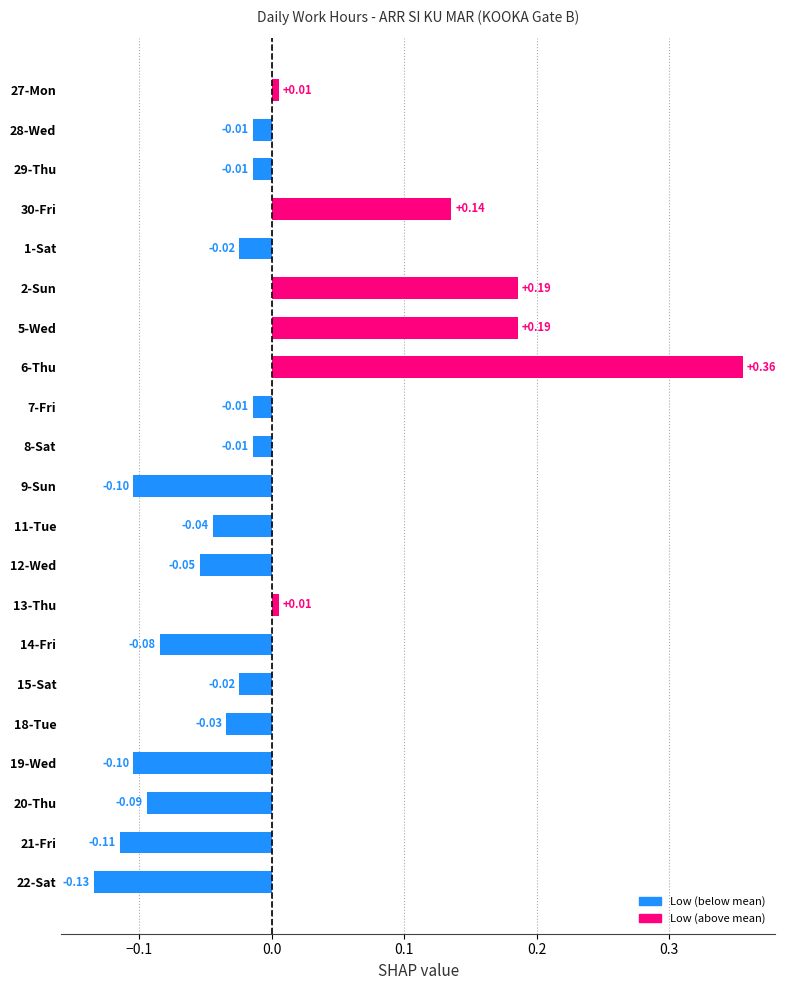

How many negative values are there?

15